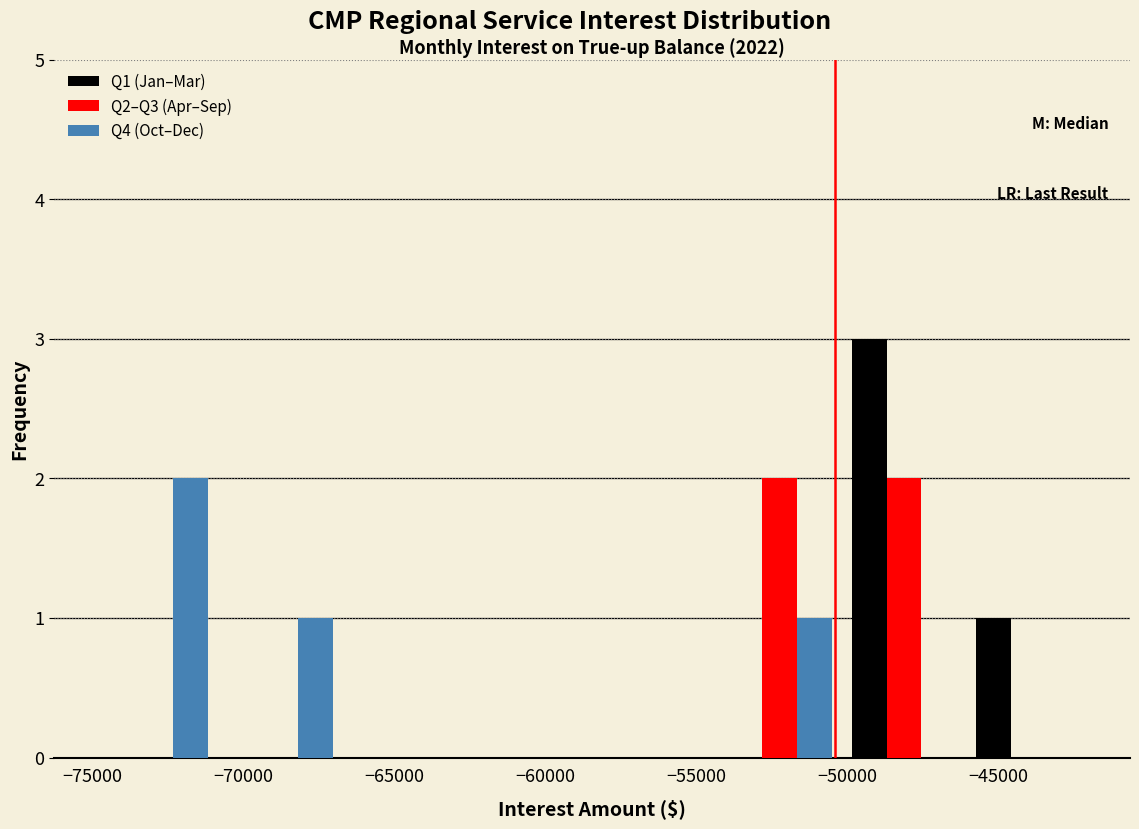

In the Q4 (Oct–Dec) series, which range on the x-axis has the tallest bar?

-75000 to -71000